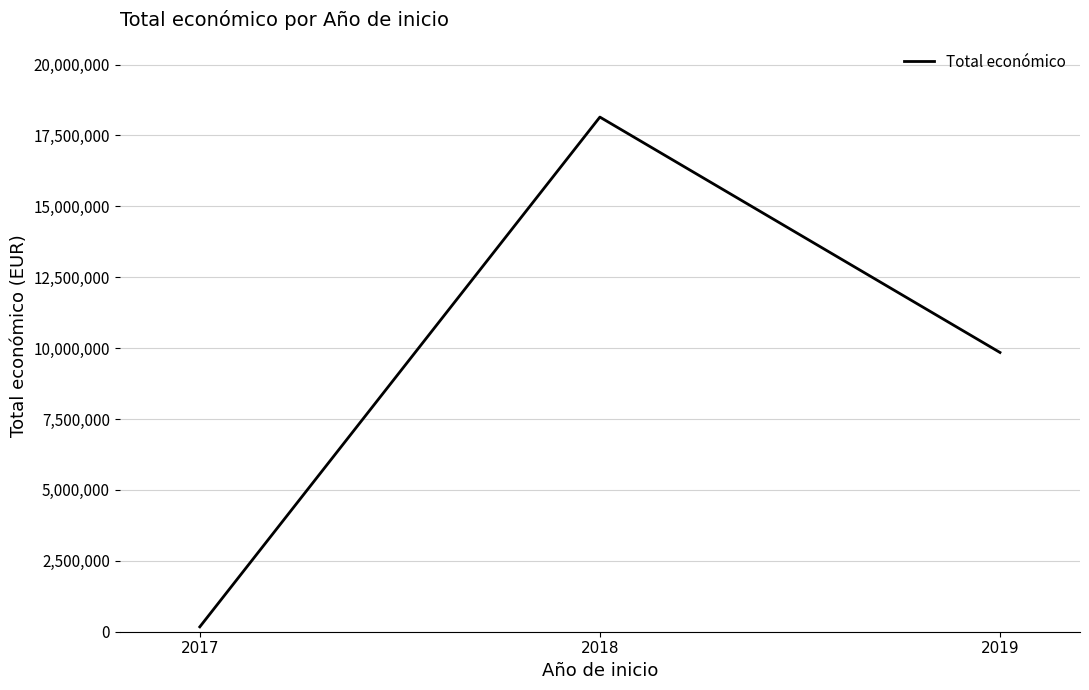

What is the difference between the maximum and minimum values?

17977239